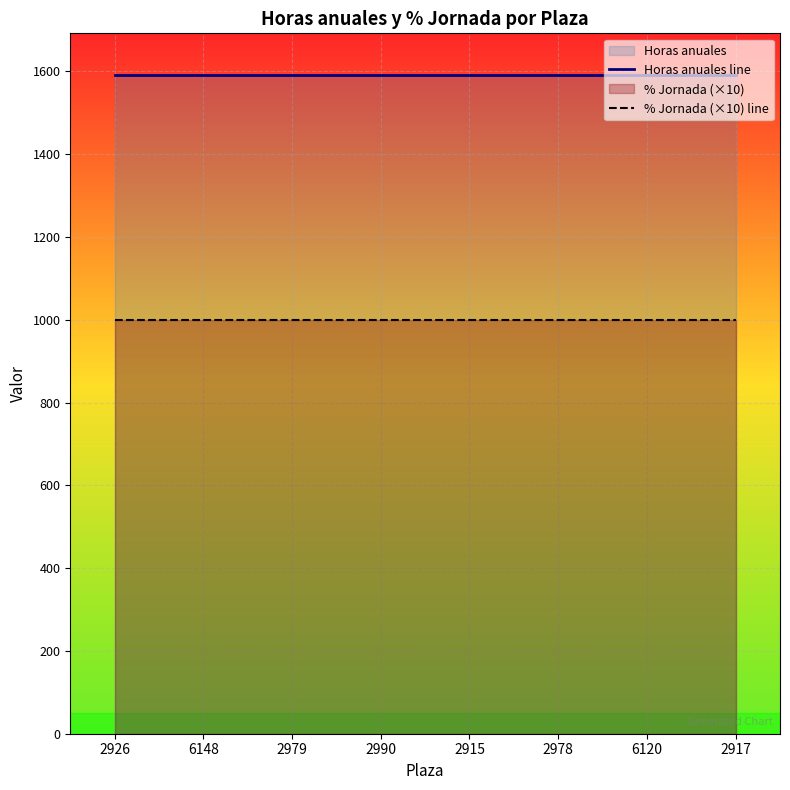

The value of Horas anuales line at 2915 is 1592. True or false?

True